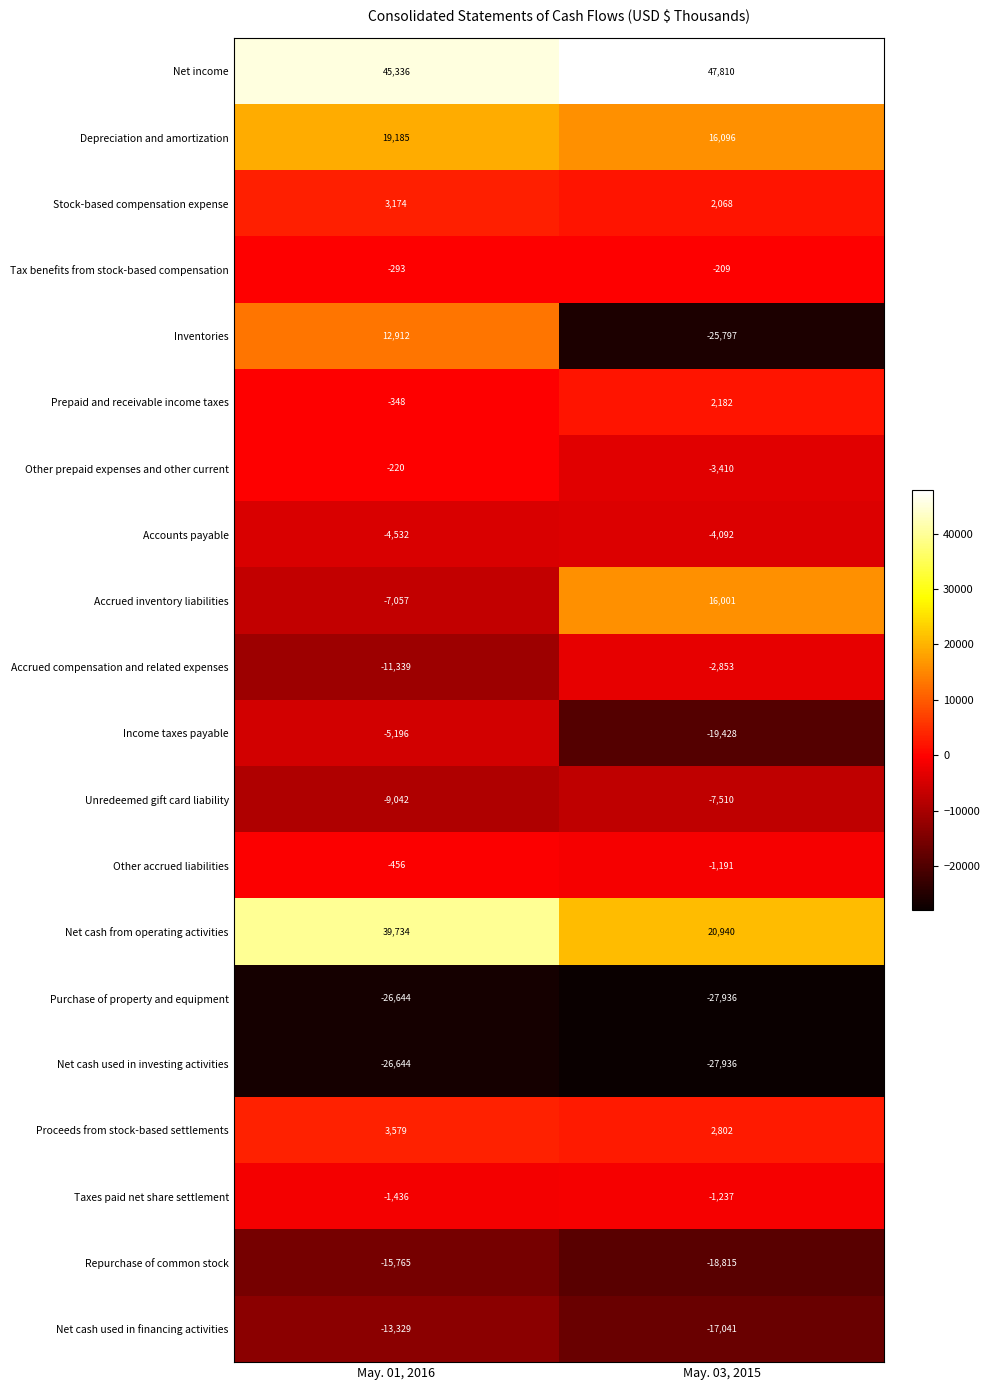

Read the Accounts payable value at May. 01, 2016, to the nearest 50.

-4550